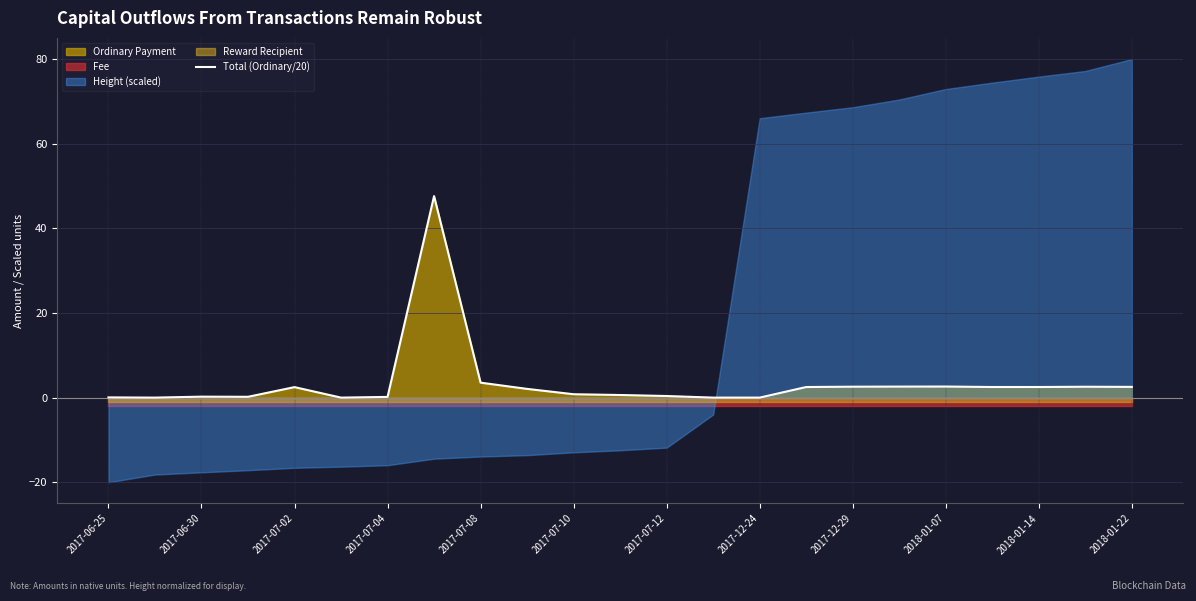

What is the difference between the second highest and minimum values?

3.5